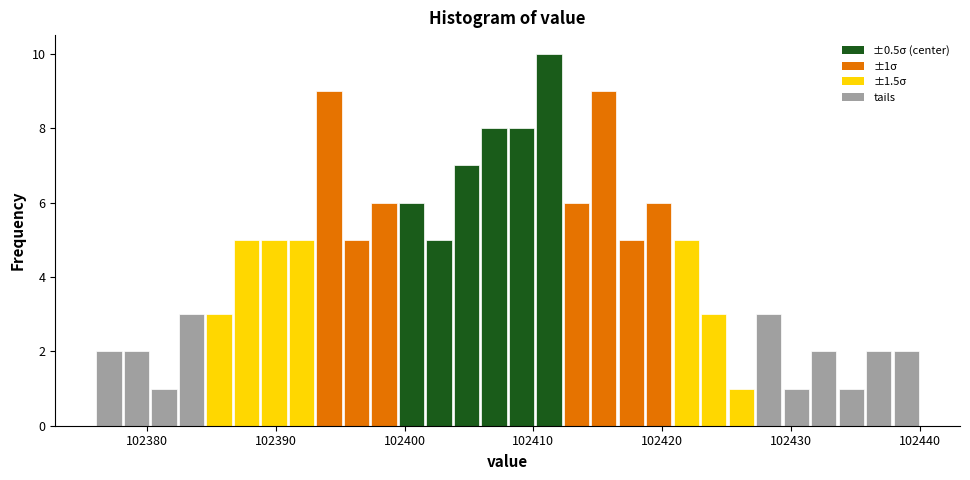

Read against the x-axis, roughly where is the centre of the tallest bar?

102411